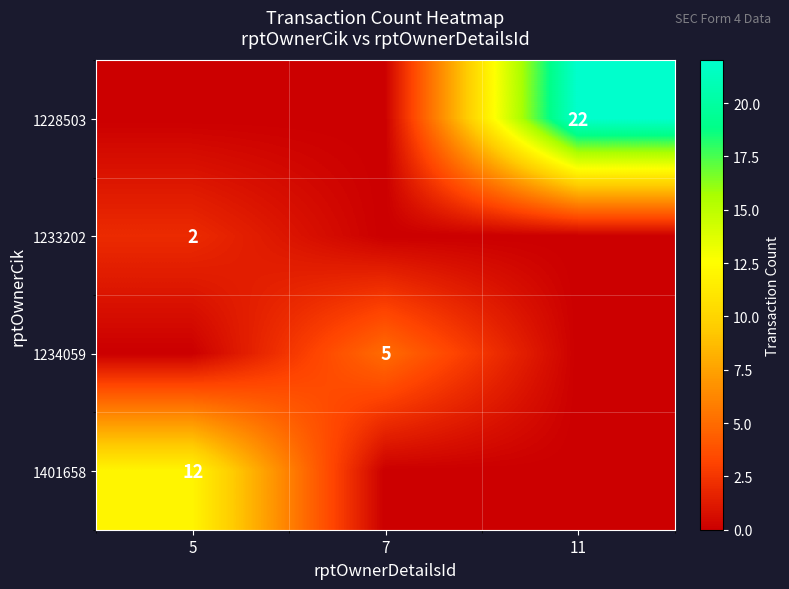

True or false: 1234059 has a value of 8 at 7.

False